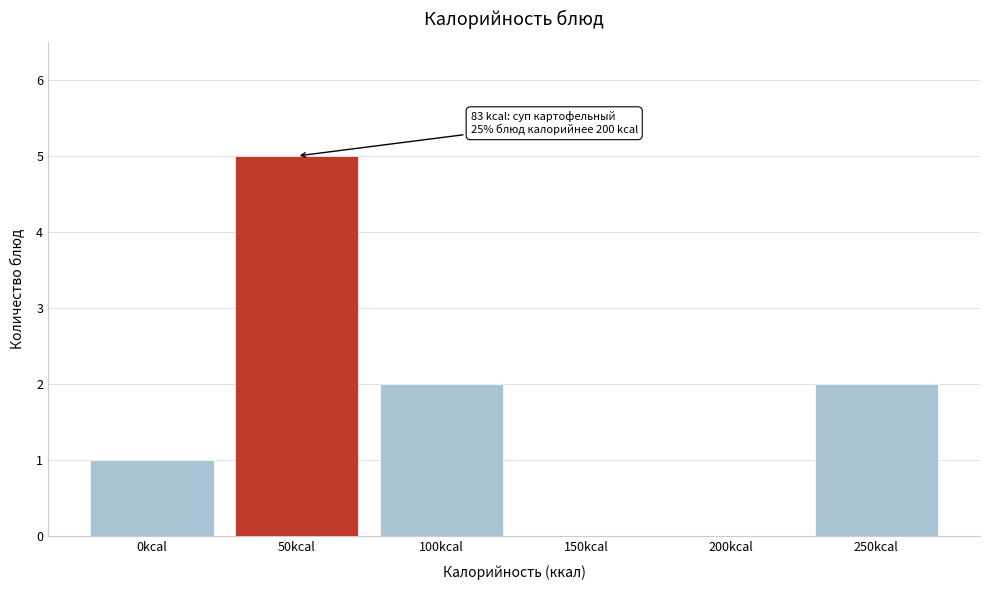

Reading right to left, what are all the values shown in this chart?

250kcal=2	200kcal=0	150kcal=0	100kcal=2	50kcal=5	0kcal=1